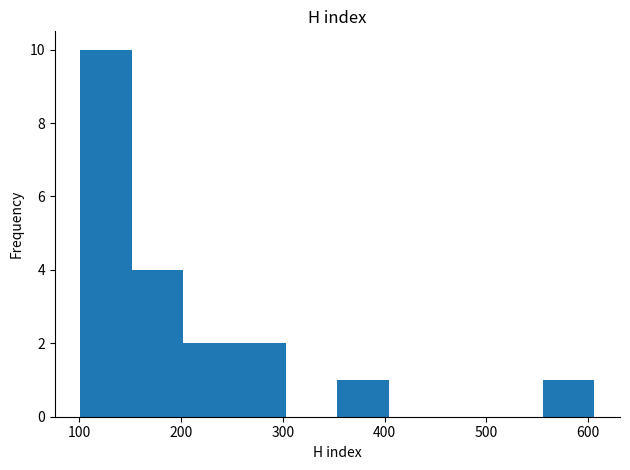

Reading left to right, list every bar in this chart as the range it spans on the x-axis followed by its height. Neither the bar edges nor the heights are printed on the chart, so give them approximately, as read against the axes.

100 to 150: 10
150 to 200: 4
200 to 250: 2
250 to 300: 2
300 to 350: 0
350 to 400: 1
400 to 450: 0
450 to 510: 0
510 to 560: 0
560 to 610: 1